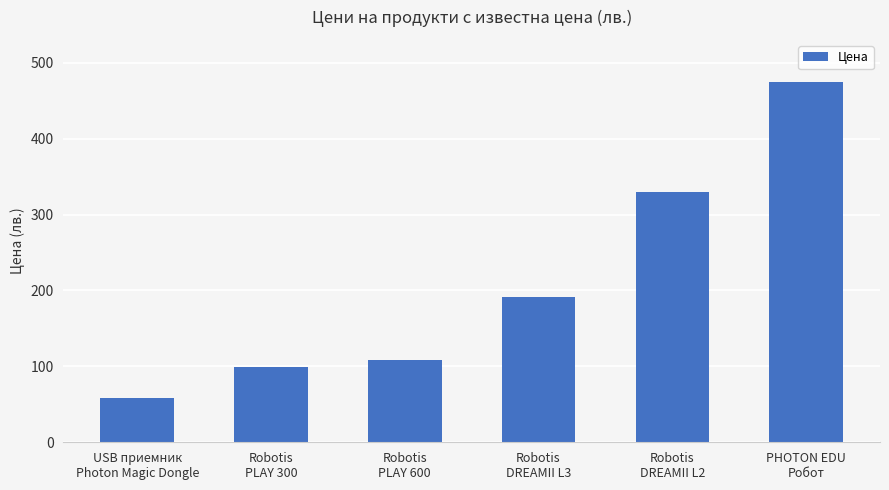

The chart shows a value of 330.0 at Robotis
DREAMII L2. True or false?

True